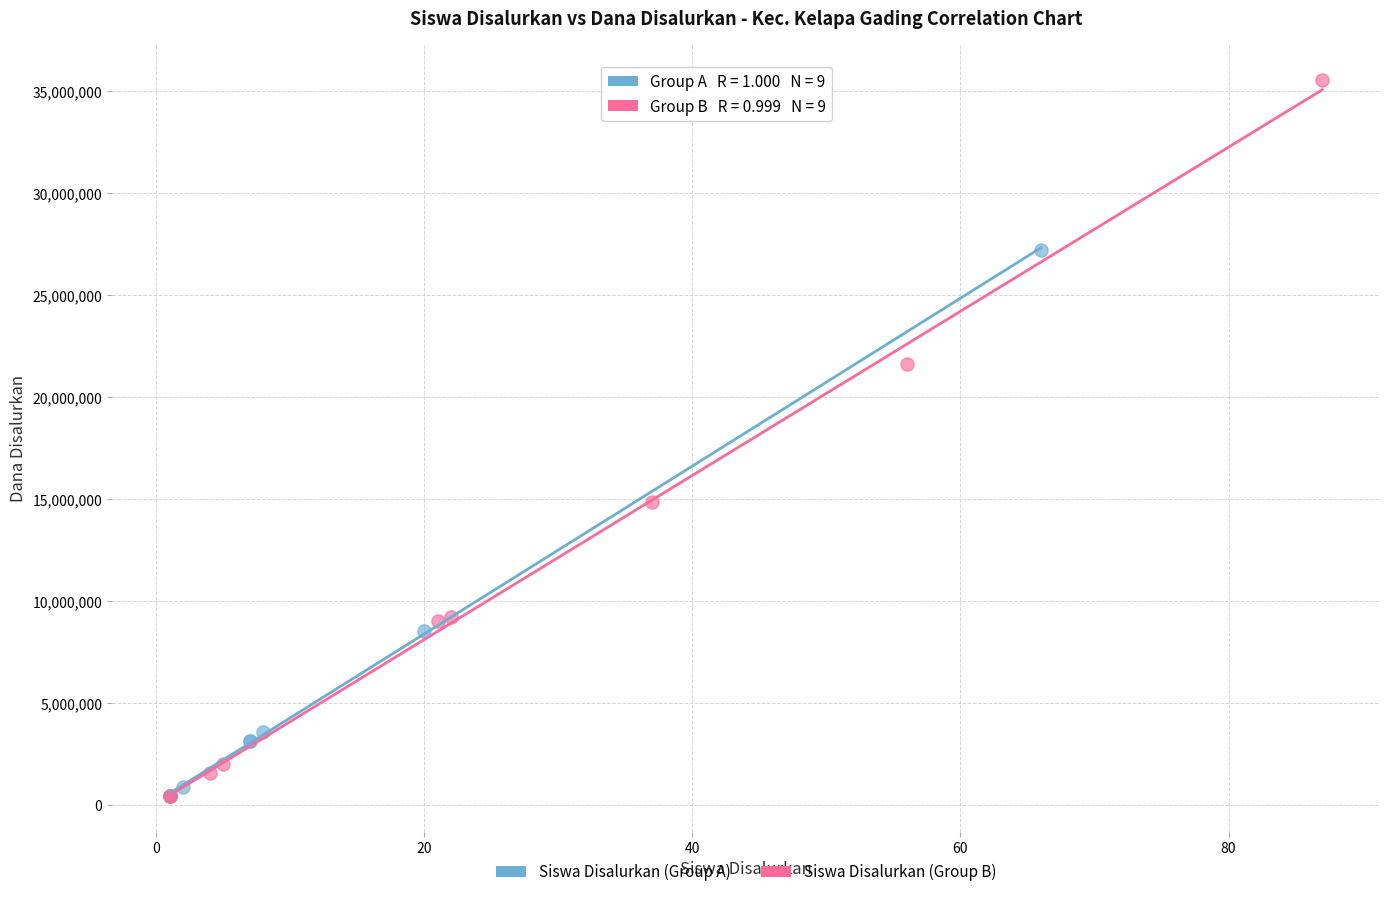

What are all the series names shown in the legend?

Siswa Disalurkan (Group A), Siswa Disalurkan (Group B)